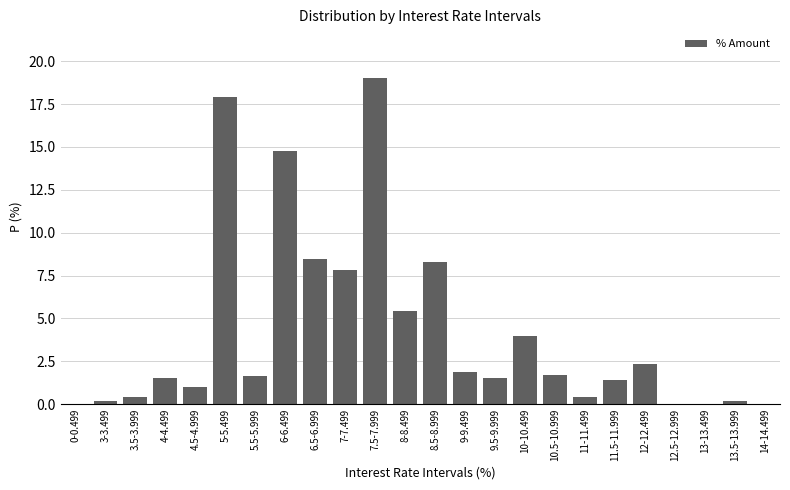

What is the change in value from 11.5-11.999 to 14-14.499?

-1.4